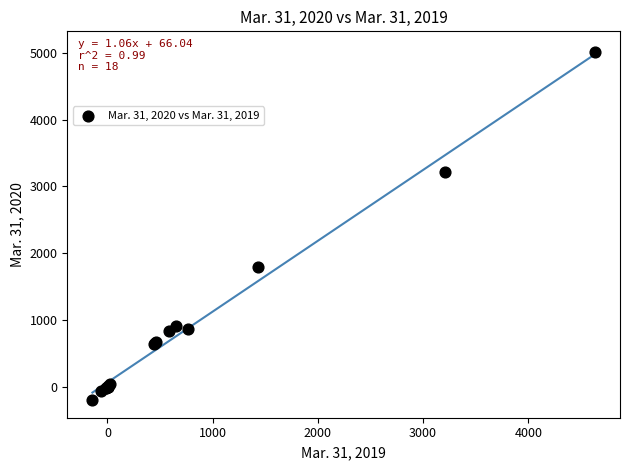

What Y value in the scatter plot is closest to 2406?

1791.0